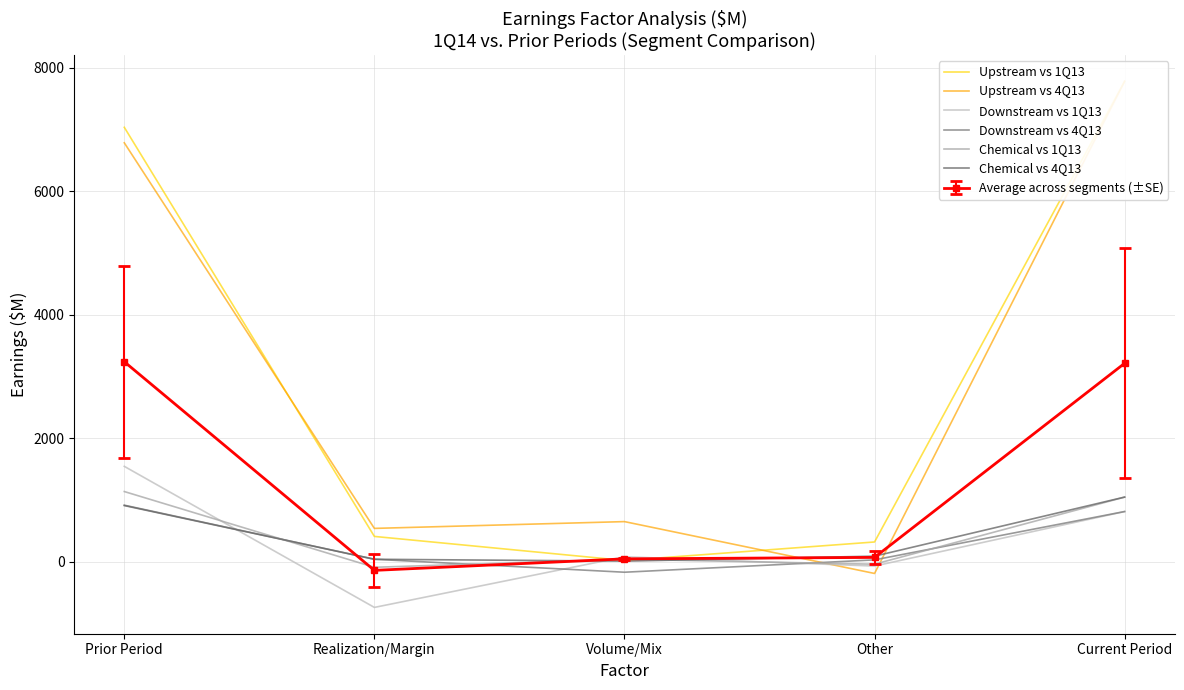

What is the sum of all Chemical vs 4Q13 values?

2097.0